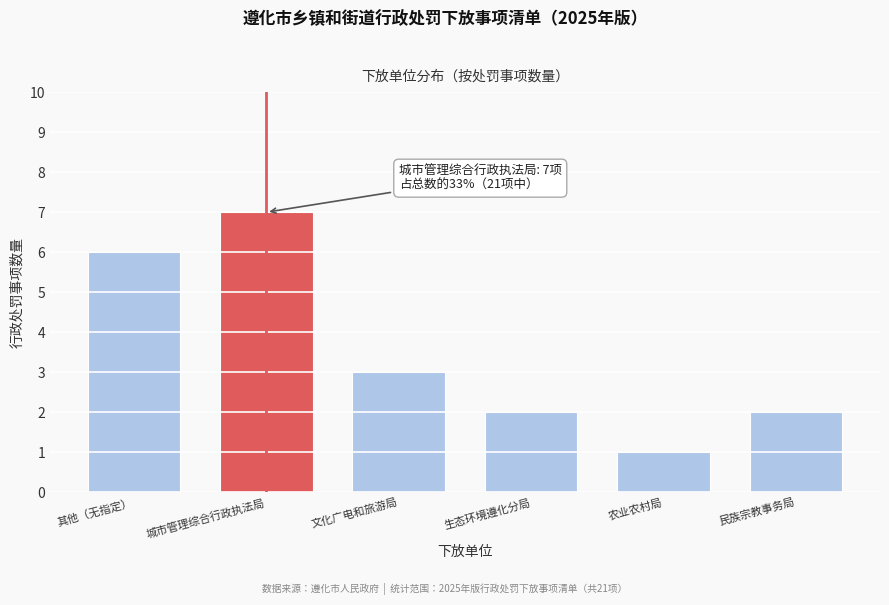

Reading left to right, extract all data points from this chart.

6	7	3	2	1	2